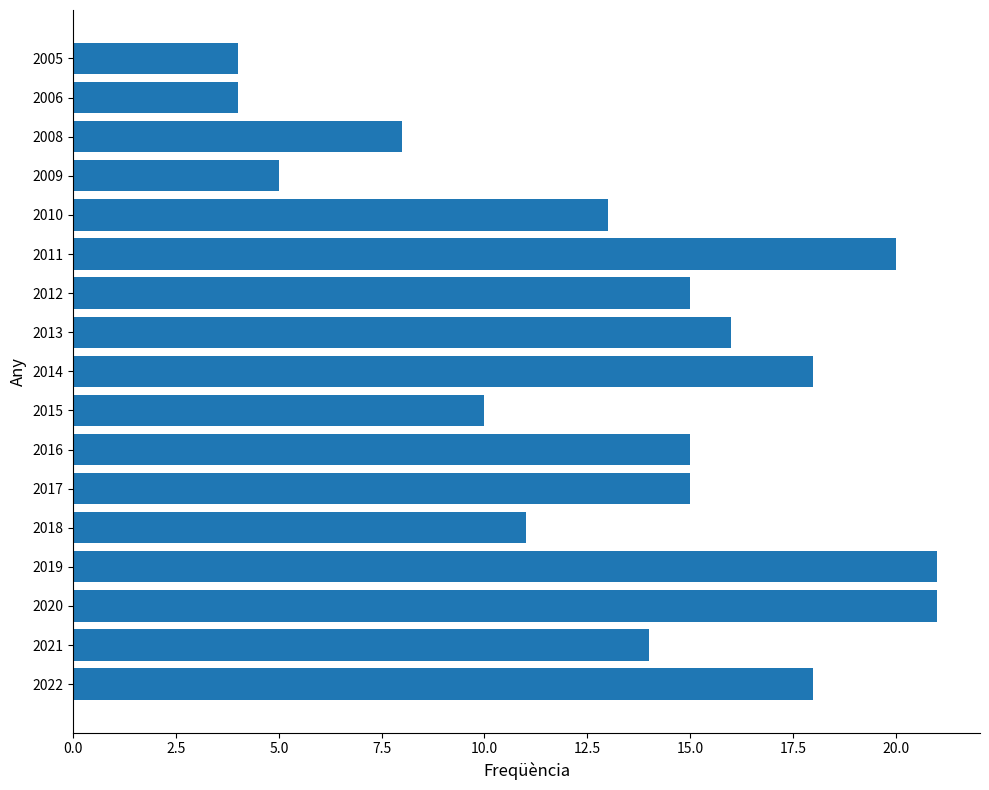

What is the ratio of the value at 2022 to the value at 2014?

1.0